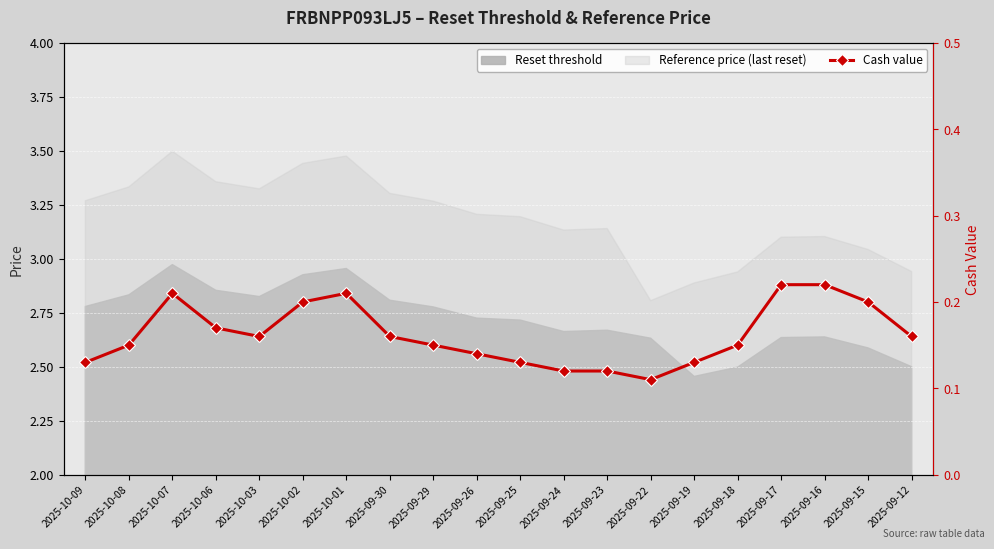

What is the label of the 18th point from the right?

2025-10-07